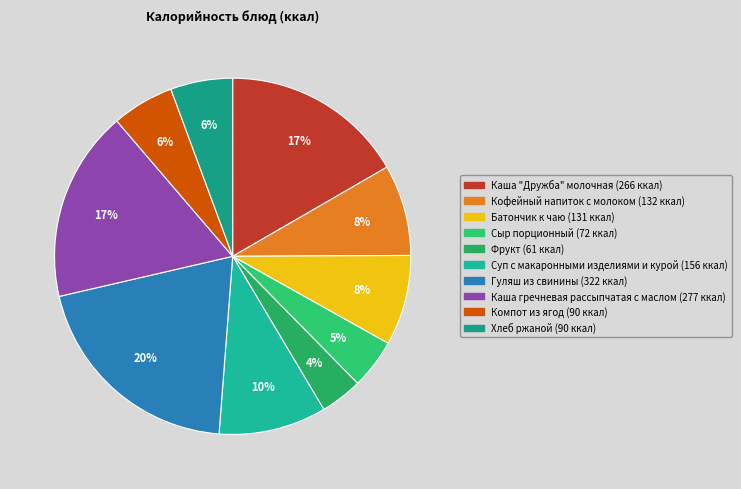

Combined, do Батончик к чаю and Каша гречневая рассыпчатая с маслом account for over 50%?

No